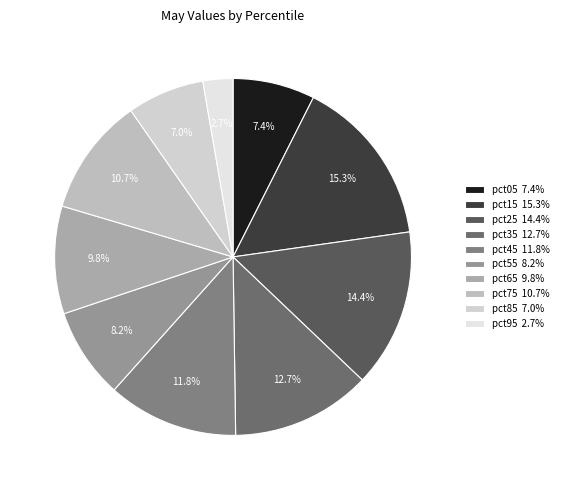

The pct85 slice represents 19% of the pie. True or false?

False